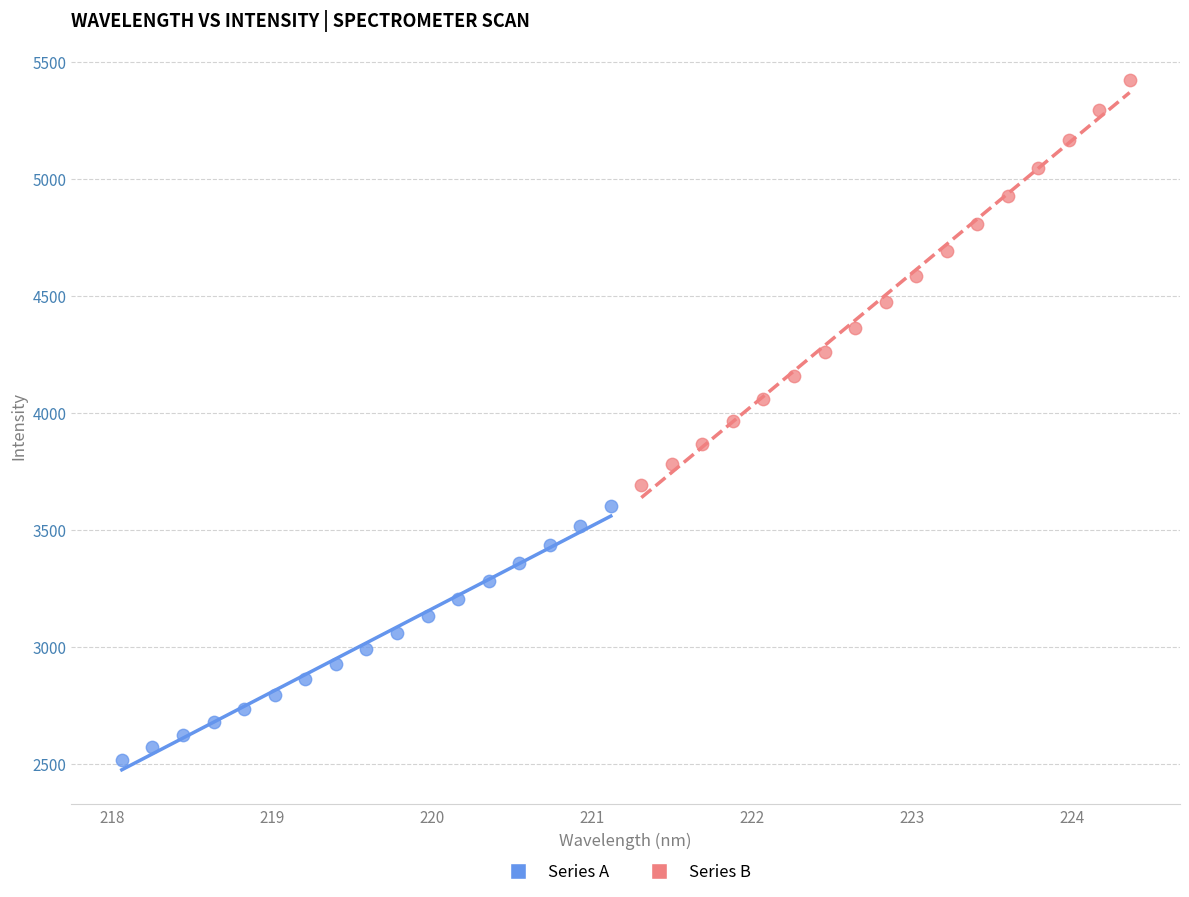

What are all the series names shown in the legend?

Series A, Series B